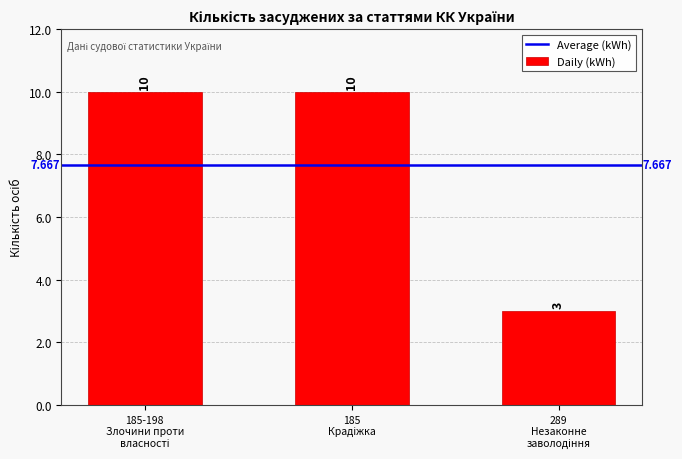

Are the bars grouped side by side (vs. stacked)?

No